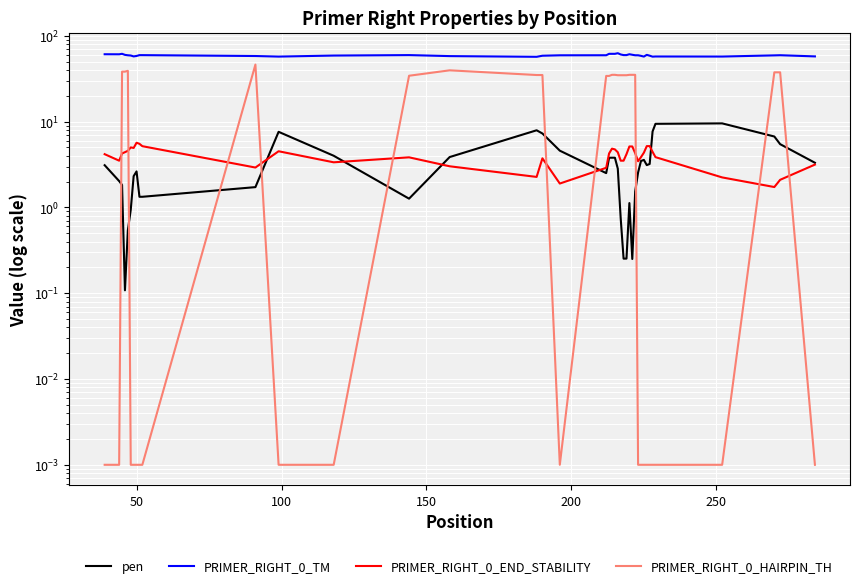

Is the value of PRIMER_RIGHT_0_HAIRPIN_TH at 23 greater than the value of PRIMER_RIGHT_0_TM at 0?

No